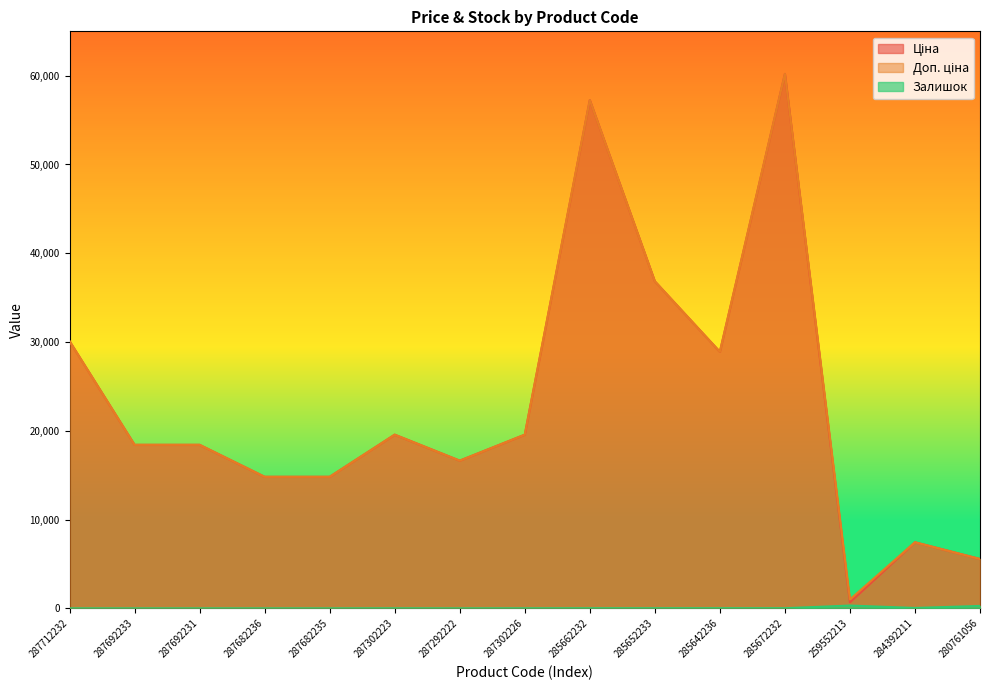

Rank the series at 285662232 from highest to lowest value.

Ціна, Доп. ціна, Залишок